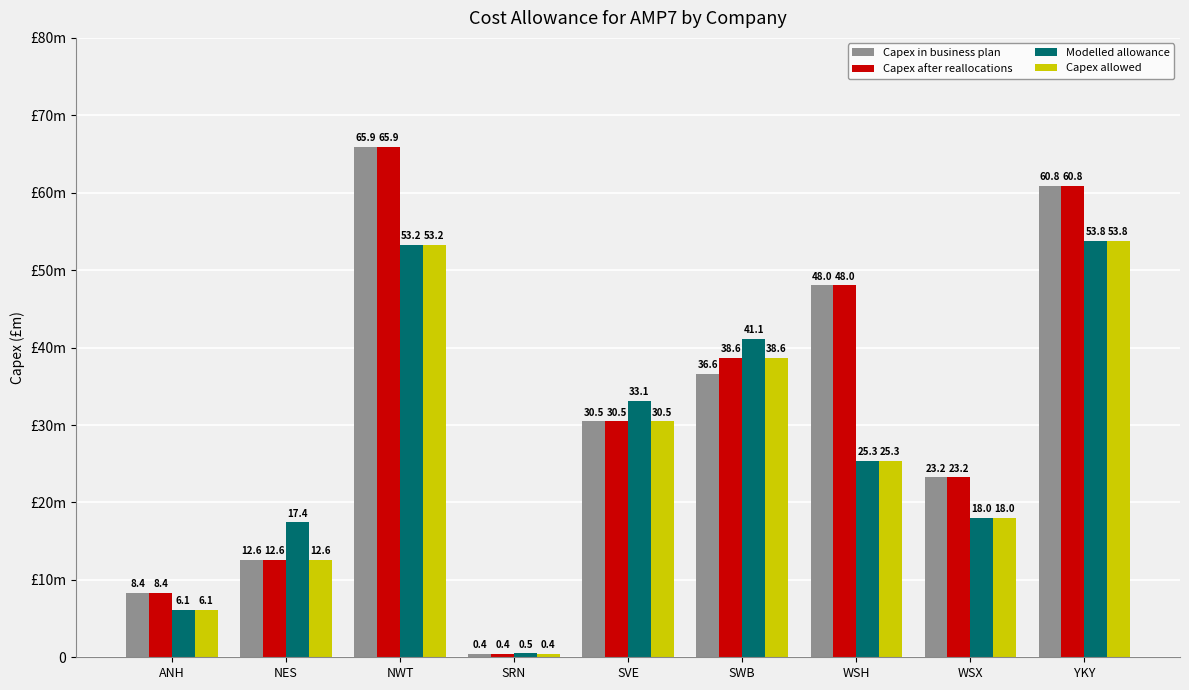

What are all the series names shown in the legend?

Capex in business plan, Capex after reallocations, Modelled allowance, Capex allowed